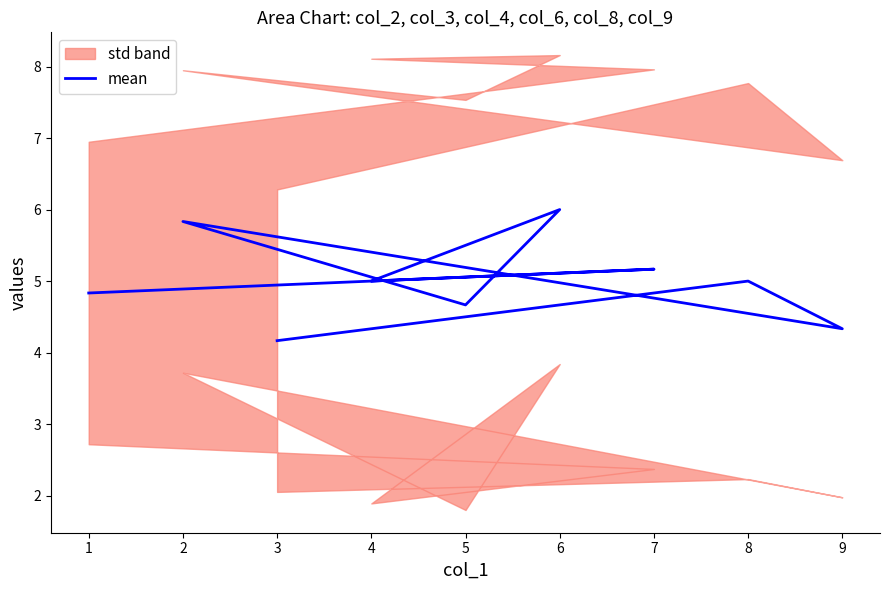

What is the difference between the second highest and second lowest values?

1.5